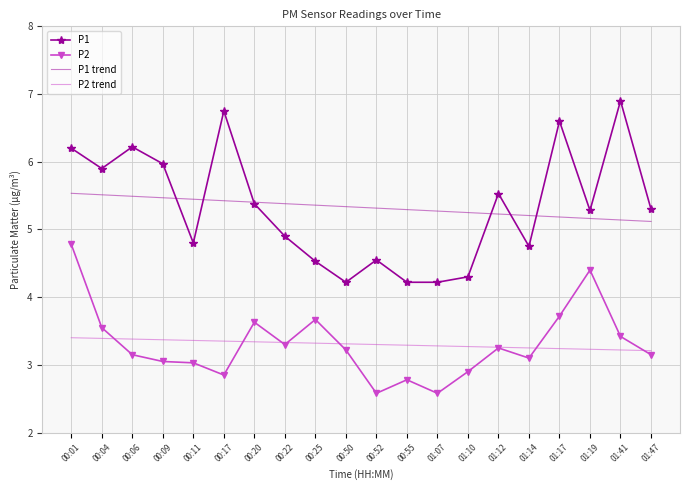

What position from the right is 00:04?

19